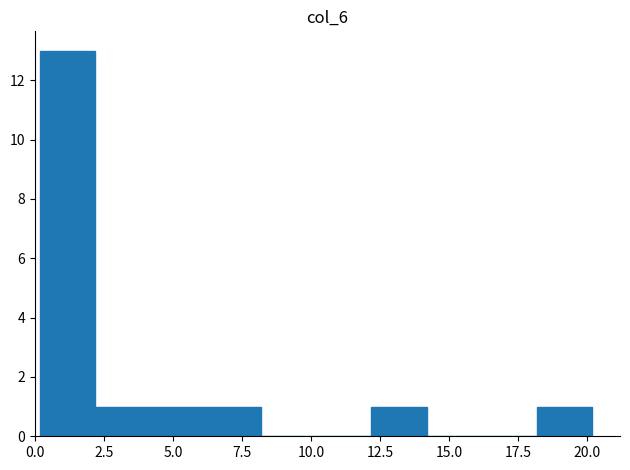

Which range on the x-axis has the tallest bar?

0 to 2